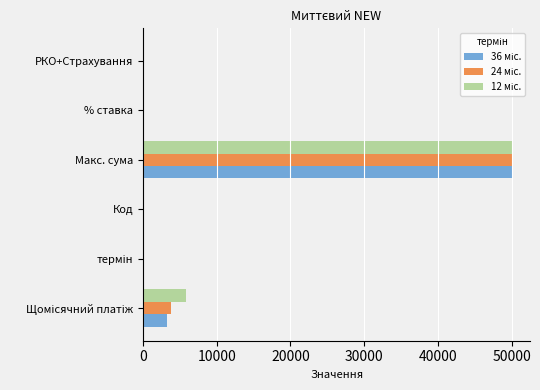

At which category is the sum across all series the highest?

Макс. сума